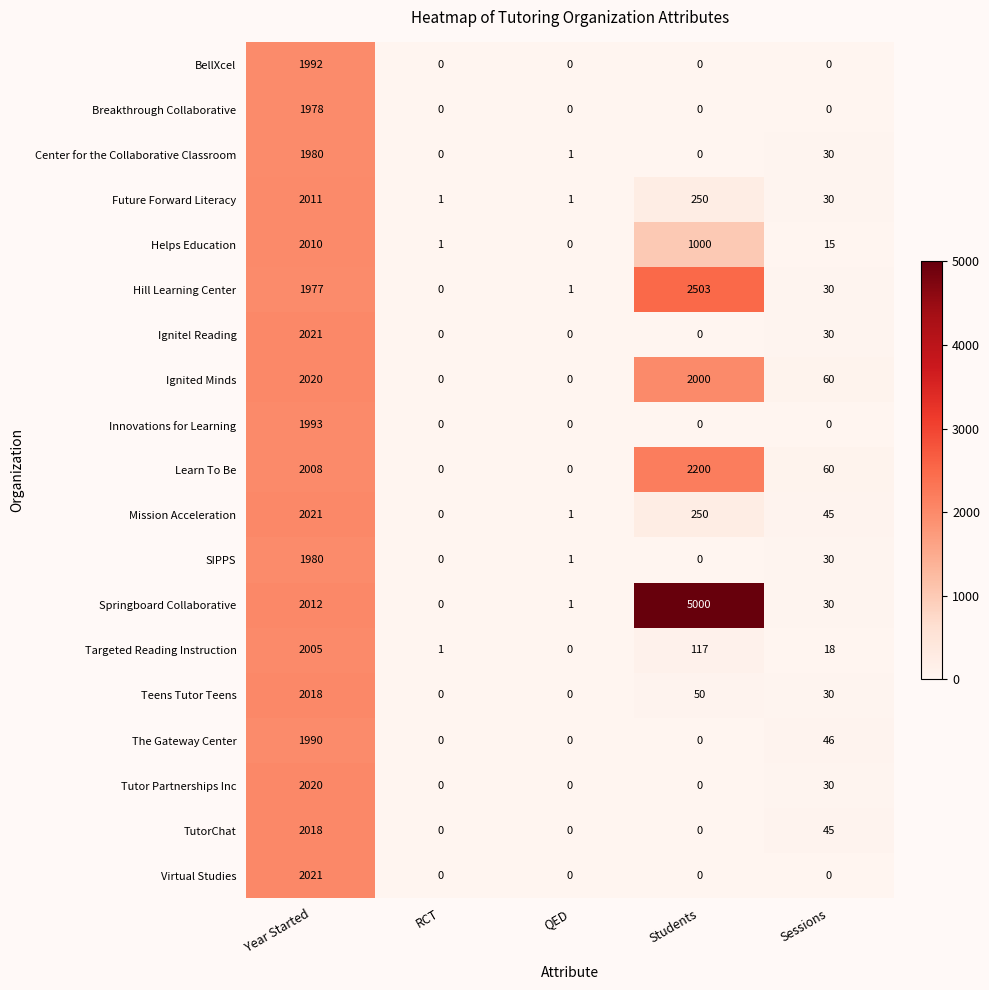

Which series has the largest range (max minus min)?

Springboard Collaborative